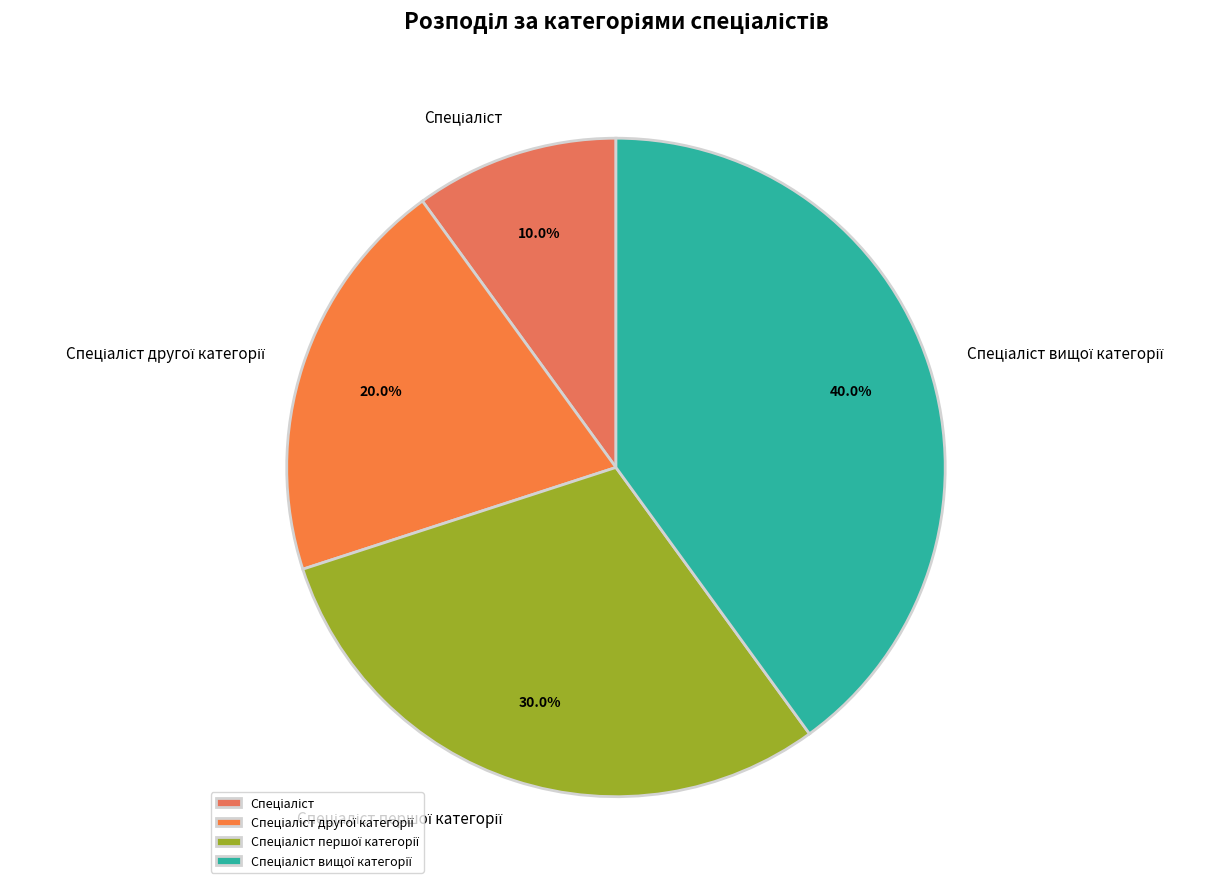

Is there any slice that represents more than half of the pie?

No